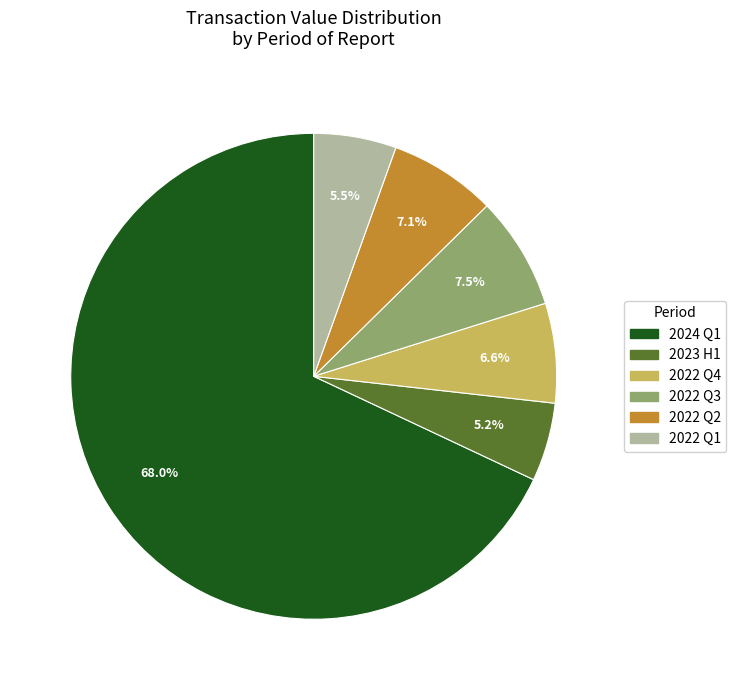

Which category accounts for the majority?

2024 Q1